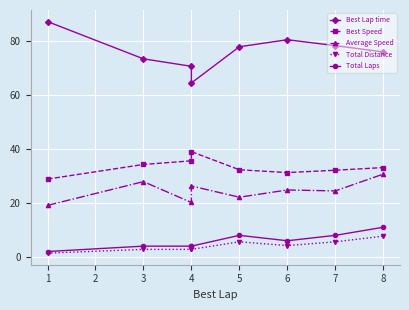

What is the average value of the Average Speed series?

24.5